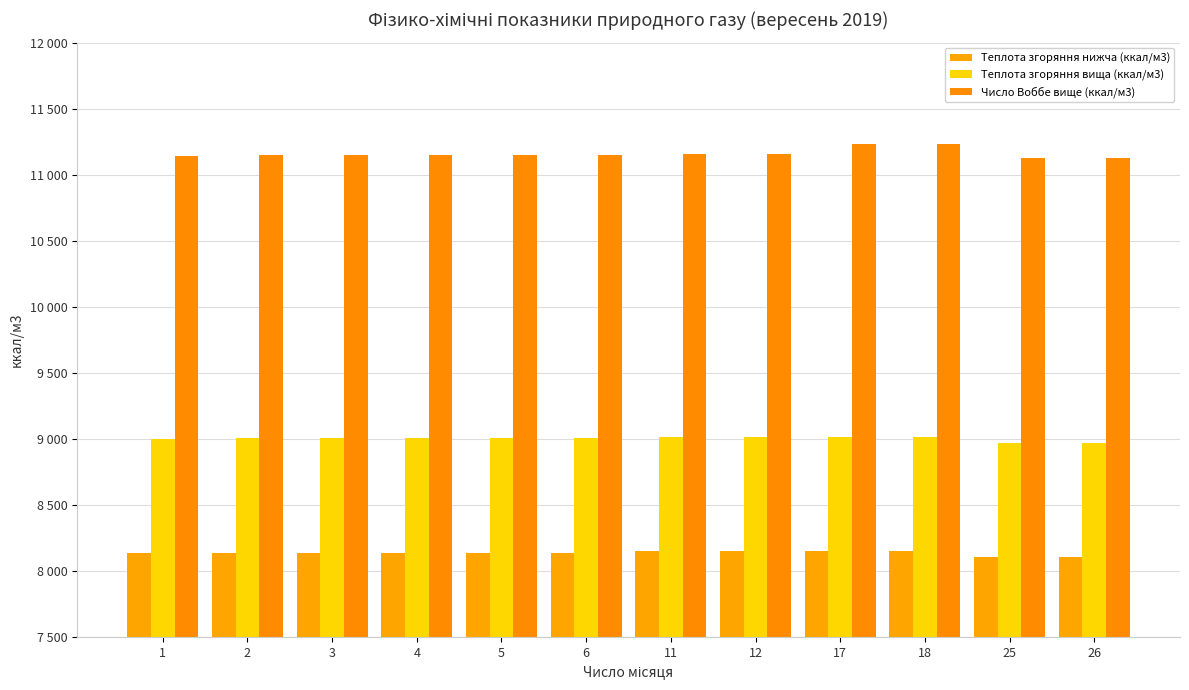

Are the bars horizontal?

No